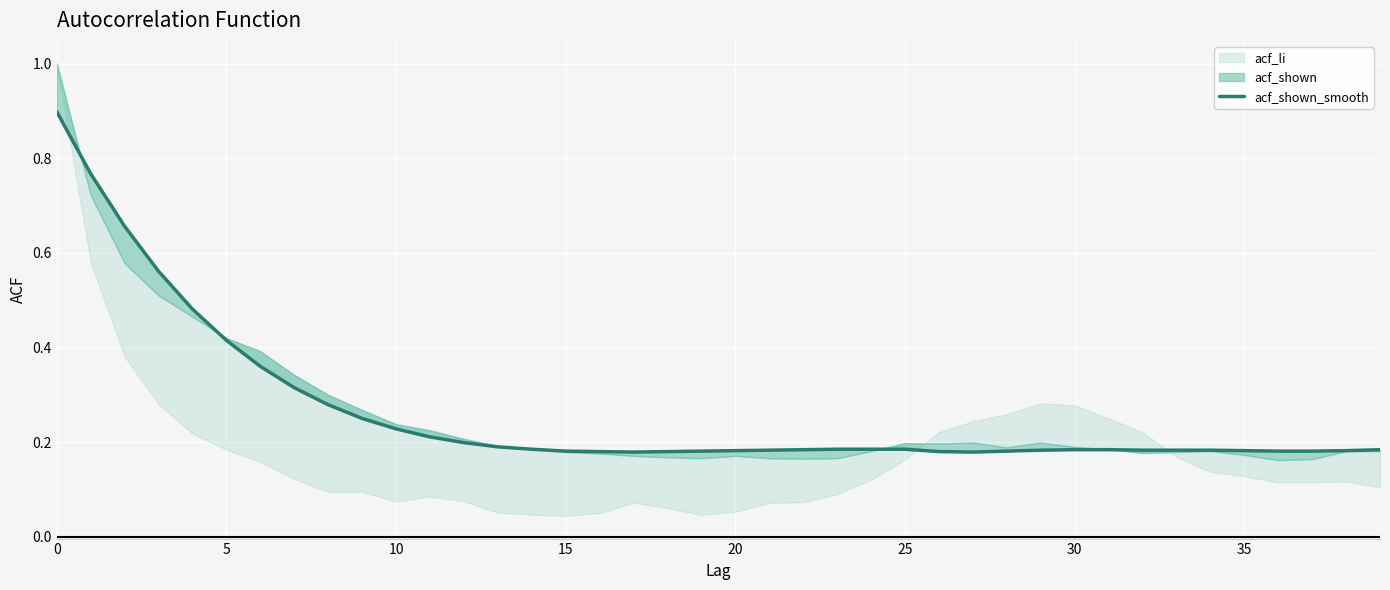

What is the sum of all values?

10.6